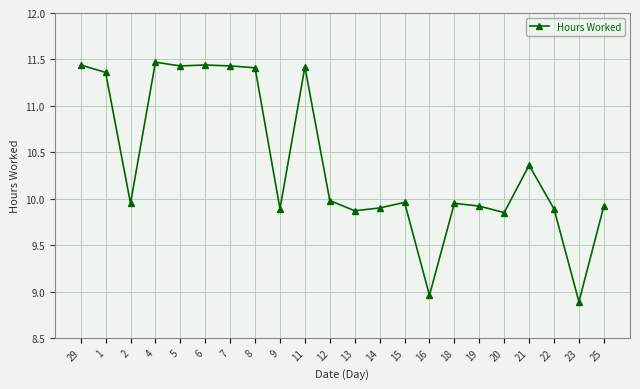

What is the ratio of the value at 12 to the value at 5?

0.9